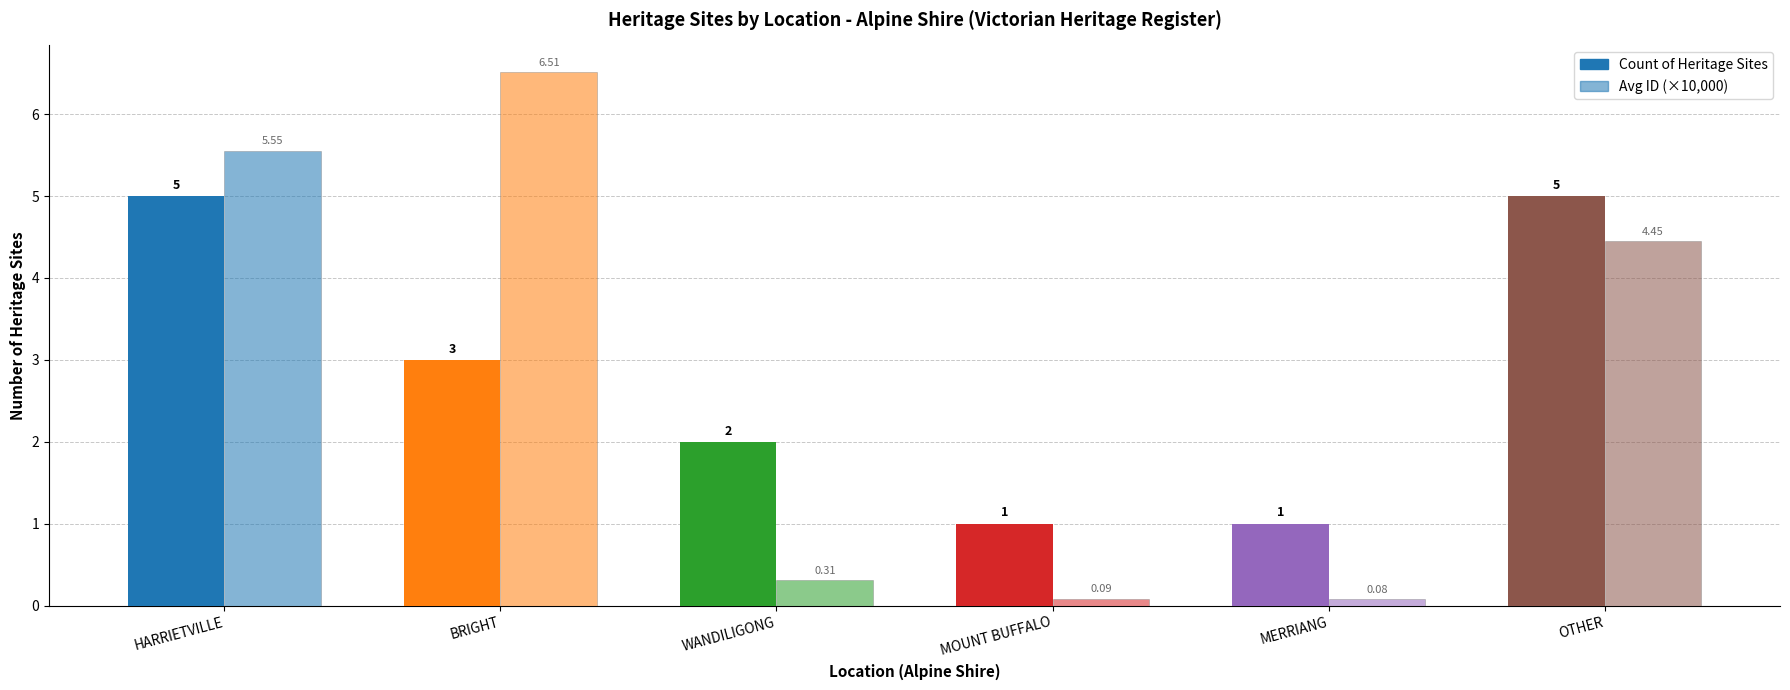

The value of Avg ID (×10,000) at MOUNT BUFFALO is 0.1. True or false?

True